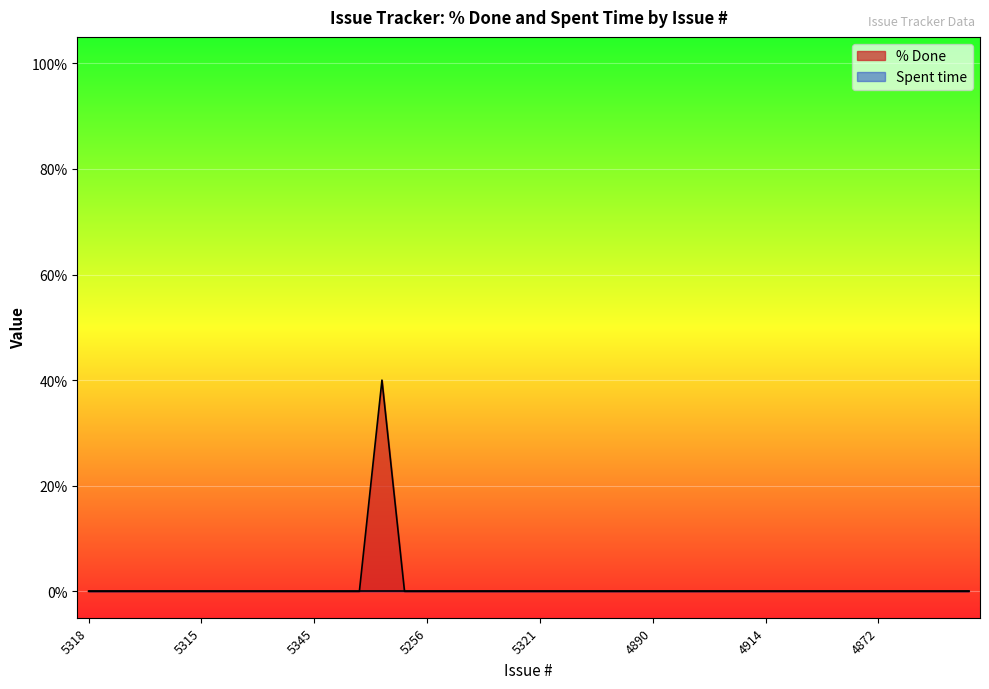

Does the chart display data point markers on the line(s)?

No